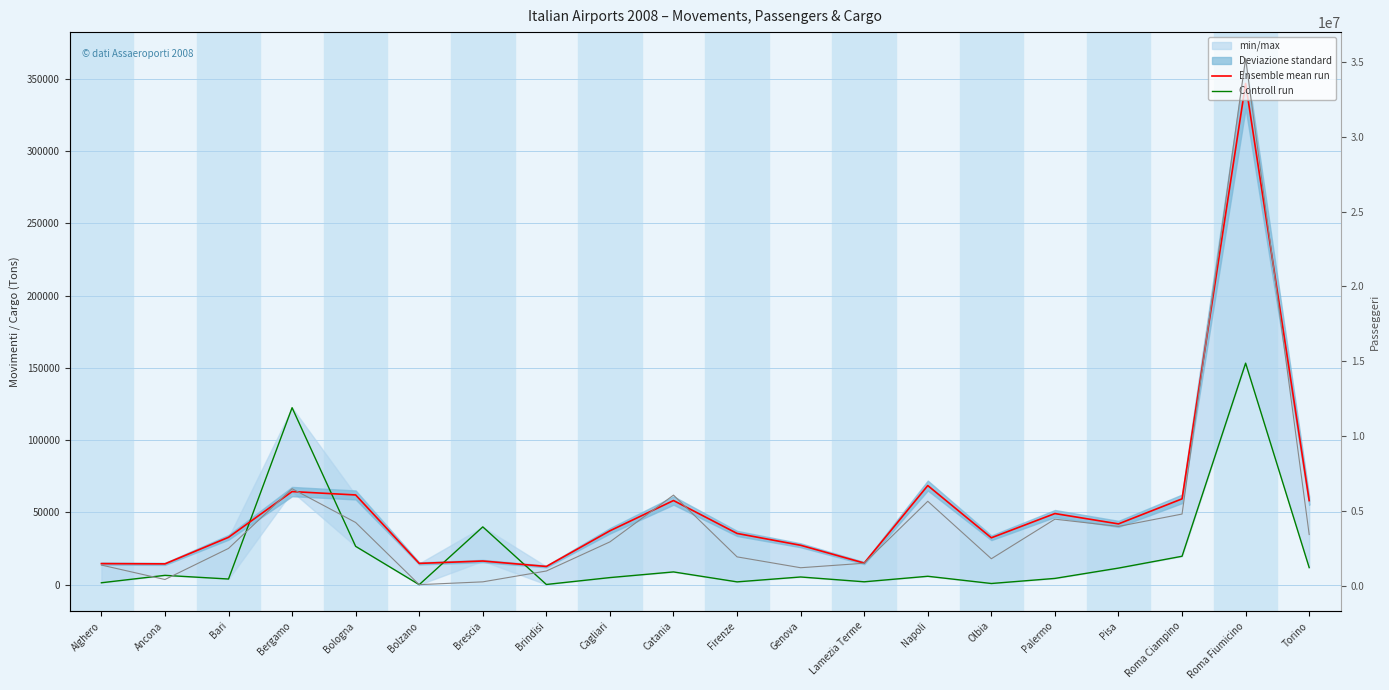

Reading left to right, extract all data points from this chart.

Ensemble mean run: Alghero=14554	Ancona=14377	Bari=32747	Bergamo=64390	Bologna=62042	Bolzano=14702	Brescia=16352	Brindisi=12581	Cagliari=37252	Catania=58191	Firenze=35429	Genova=27239	Lamezia Terme=14942	Napoli=68548	Olbia=32420	Palermo=49185	Pisa=42034	Roma Ciampino=59351	Roma Fiumicino=346650	Torino=58148
Controll run: Alghero=1307	Ancona=6441	Bari=3901	Bergamo=122398	Bologna=26496	Bolzano=0	Brescia=39967	Brindisi=131	Cagliari=4891	Catania=8808	Firenze=1925	Genova=5311	Lamezia Terme=1978	Napoli=5801	Olbia=802	Palermo=4320	Pisa=11459	Roma Ciampino=19644	Roma Fiumicino=153206	Torino=11798
Passeggeri: Alghero=1380762	Ancona=416331	Bari=2493333	Bergamo=6482590	Bologna=4225446	Bolzano=72034	Brescia=259764	Brindisi=984300	Cagliari=2929870	Catania=6054469	Firenze=1928432	Genova=1202168	Lamezia Terme=1502997	Napoli=5642267	Olbia=1803324	Palermo=4446142	Pisa=3963717	Roma Ciampino=4788931	Roma Fiumicino=35226351	Torino=3420833